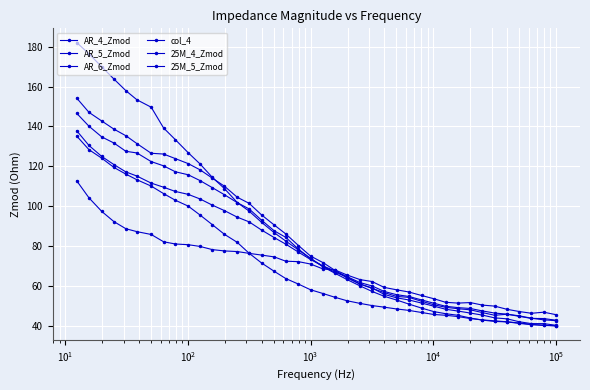

How many data points in 25M_5_Zmod are less than 73?

20